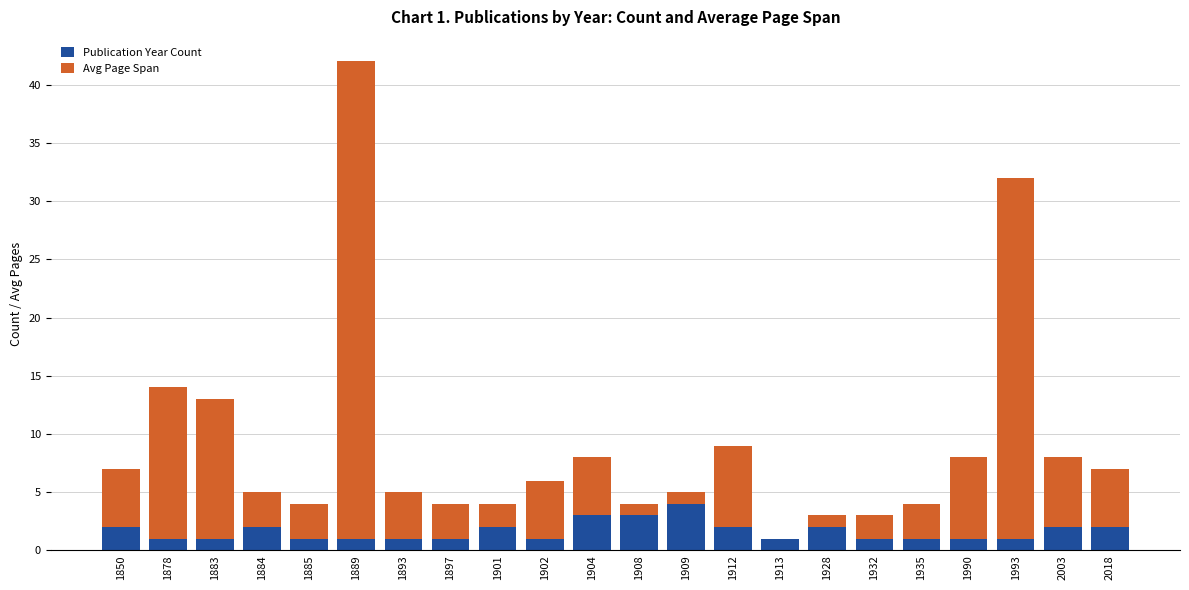

At which category is the sum across all series the highest?

1889